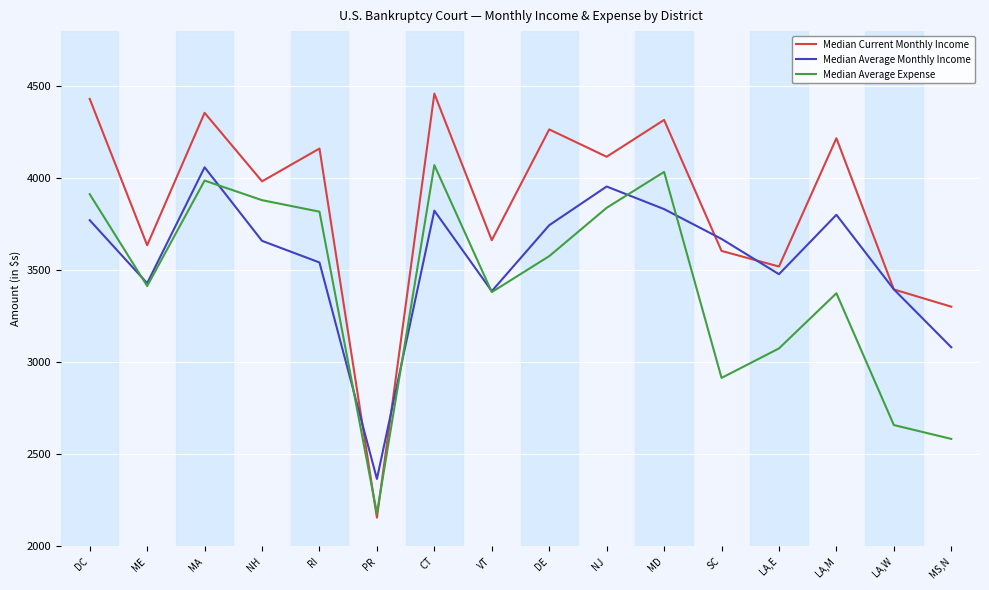

What is the lowest value of the Median Average Monthly Income series?

2367.0